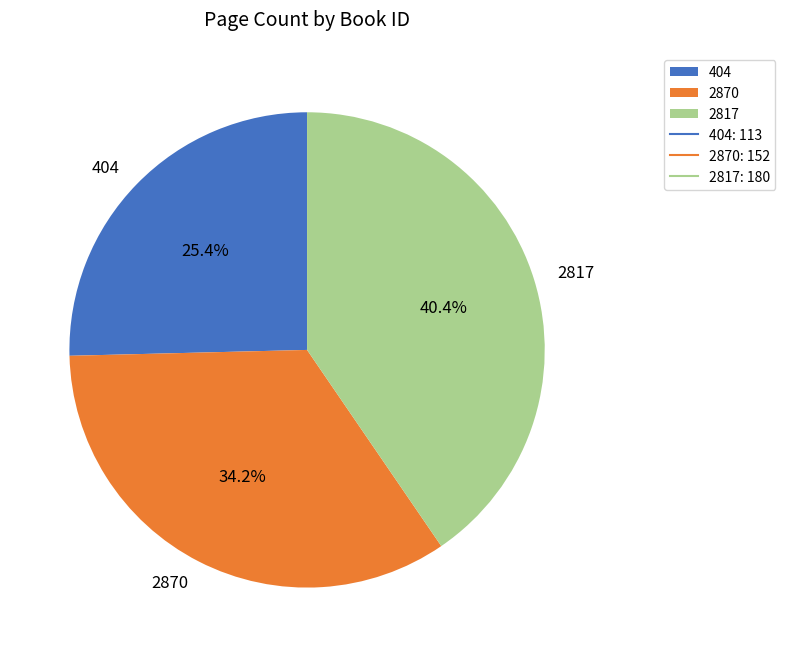

Which category has the smallest portion of the pie?

404